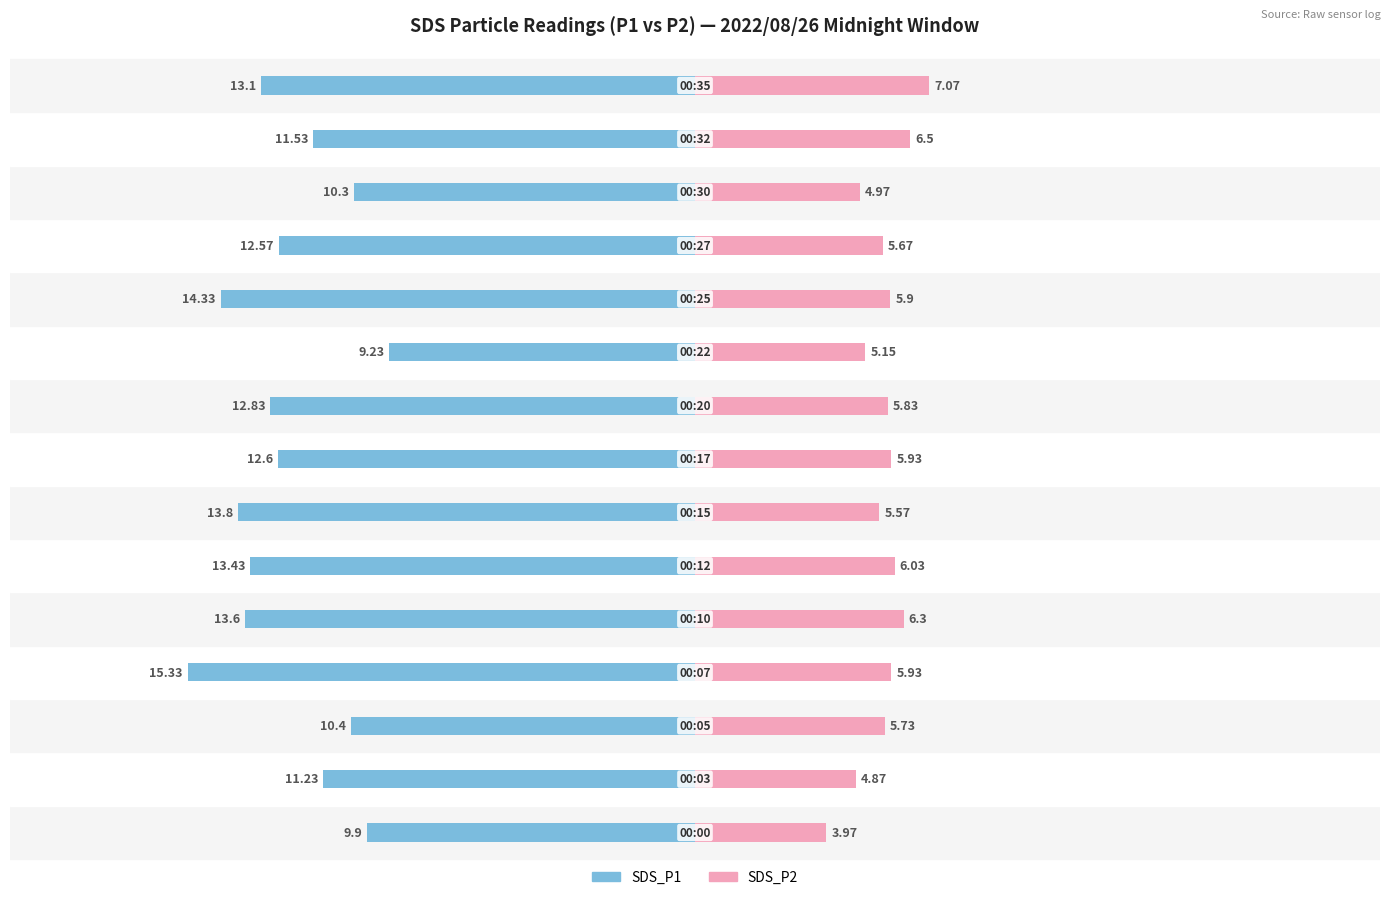

List the labels in order of SDS_P1 value, smallest first.

3, 10, 6, 4, 5, 14, 8, 7, 11, 13, 1, 2, 12, 0, 9